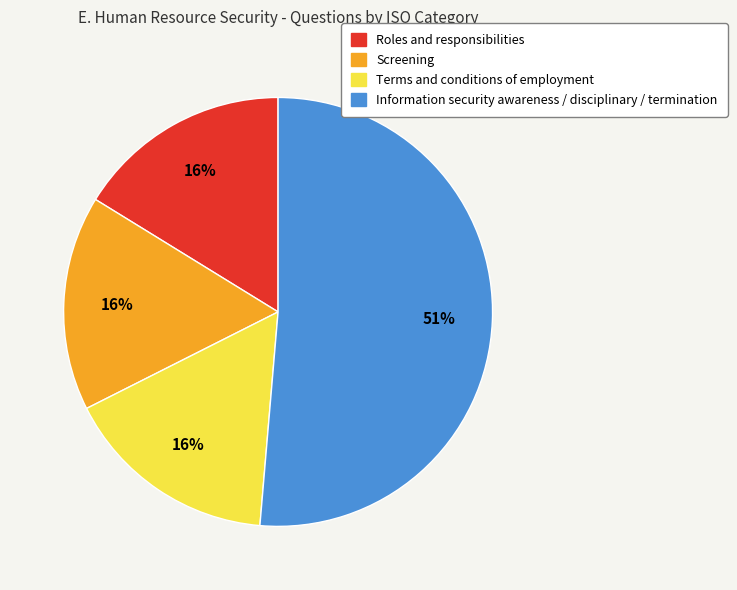

Which category accounts for the majority?

Information security awareness / disciplinary / termination